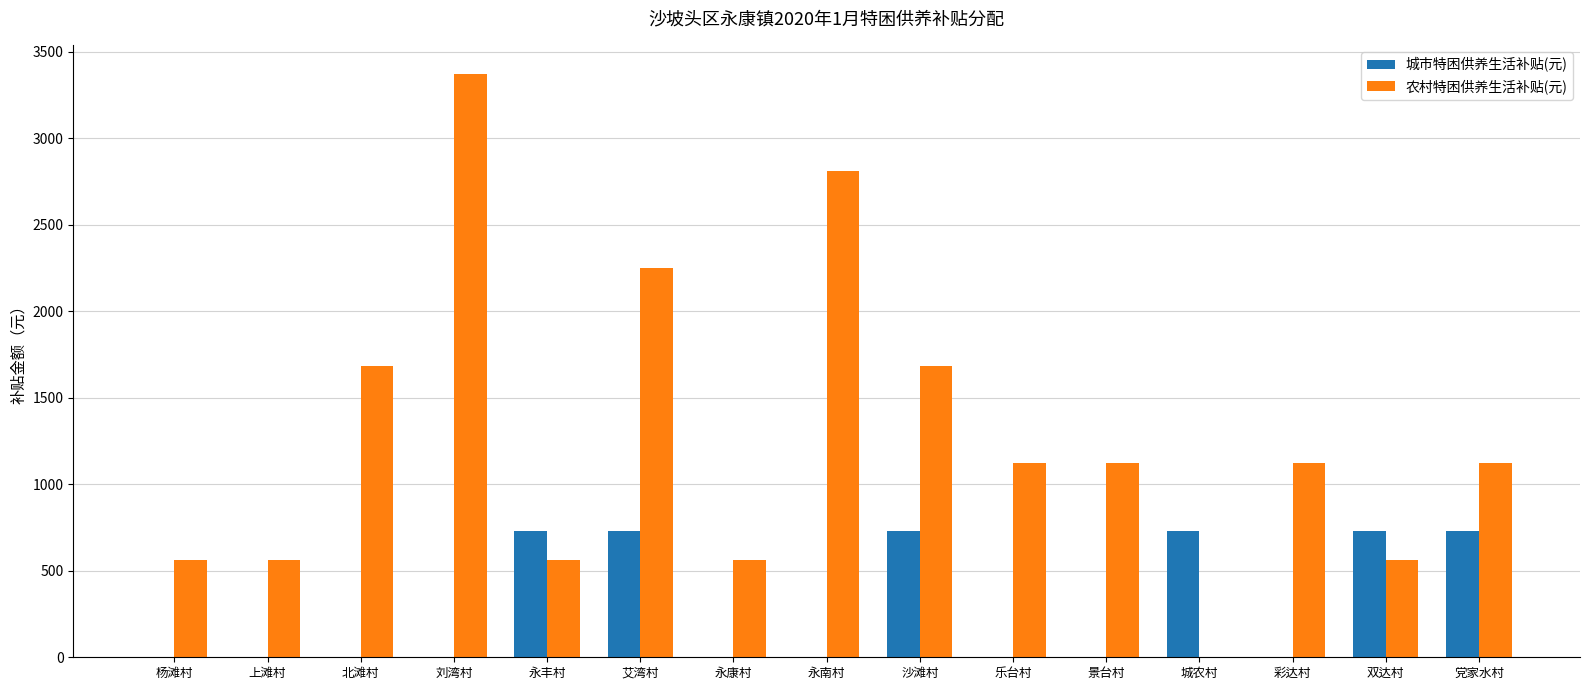

What is the maximum value for 农村特困供养生活补贴(元)?

3372